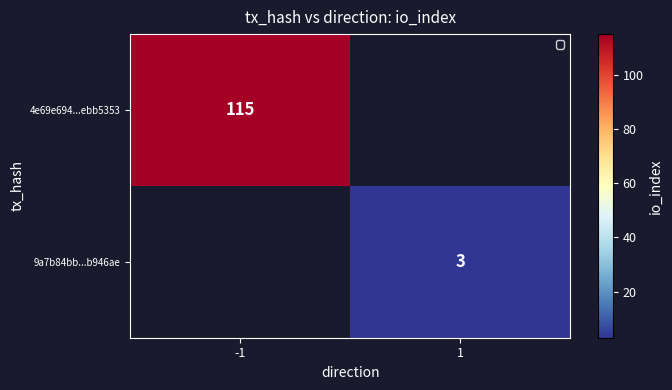

The 4e69e694...ebb5353 series shows 181 at -1. True or false?

False